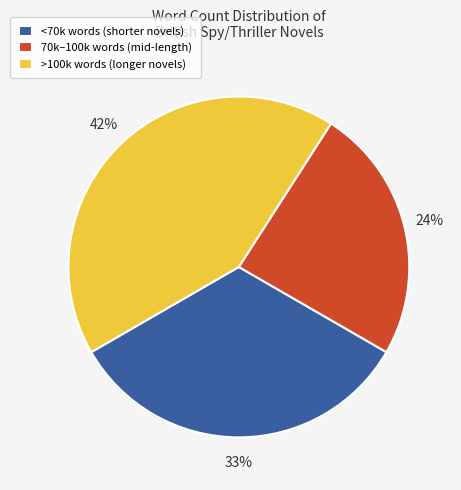

Which category has the smallest portion of the pie?

70k–100k words (mid-length)